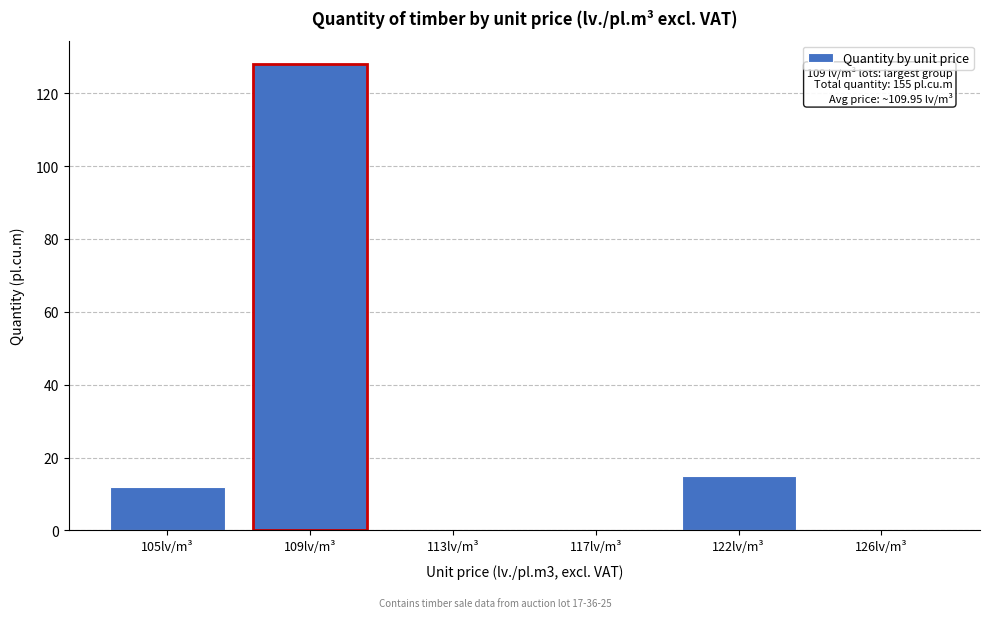

Reading right to left, transcribe all the data shown in this chart.

126lv/m³=0	122lv/m³=15	117lv/m³=0	113lv/m³=0	109lv/m³=128	105lv/m³=12